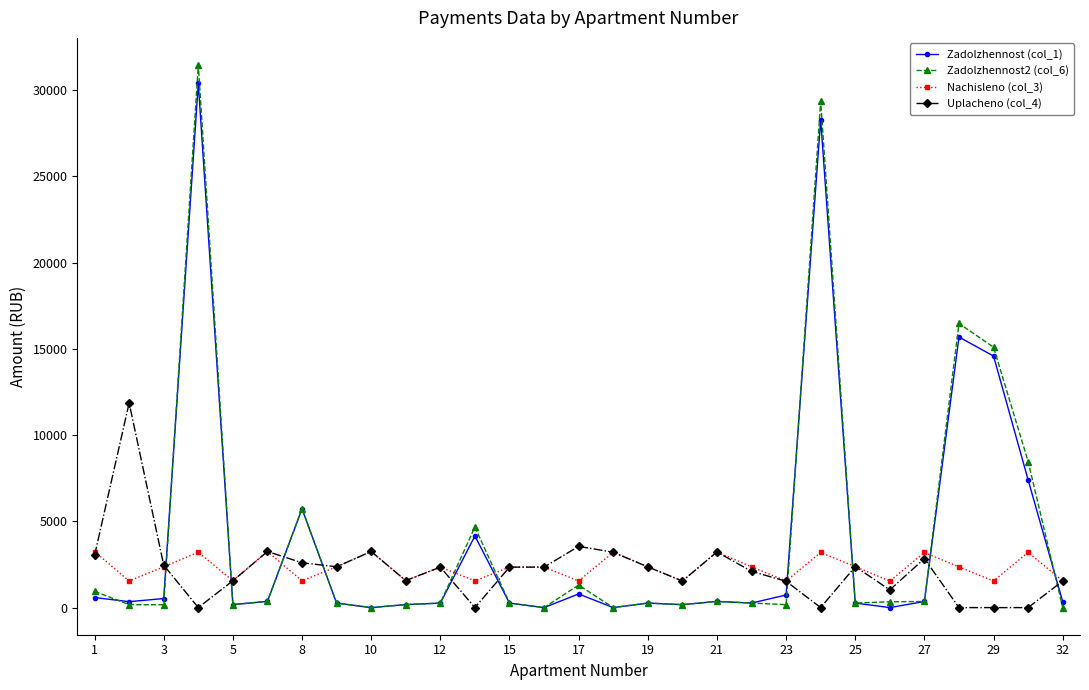

What are all the series names shown in the legend?

Zadolzhennost (col_1), Zadolzhennost2 (col_6), Nachisleno (col_3), Uplacheno (col_4)